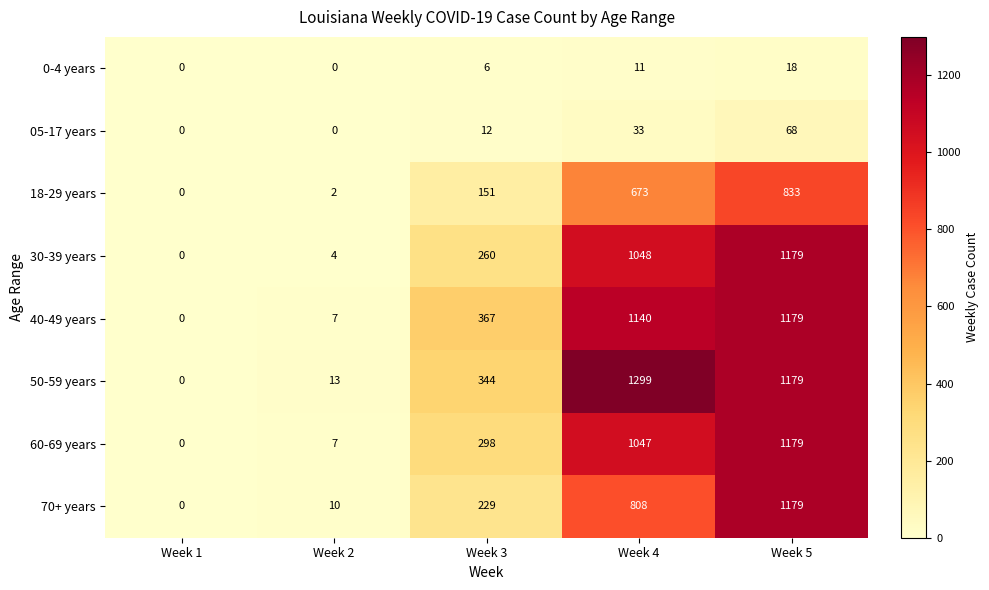

What is the sum of all 50-59 years values?

2835